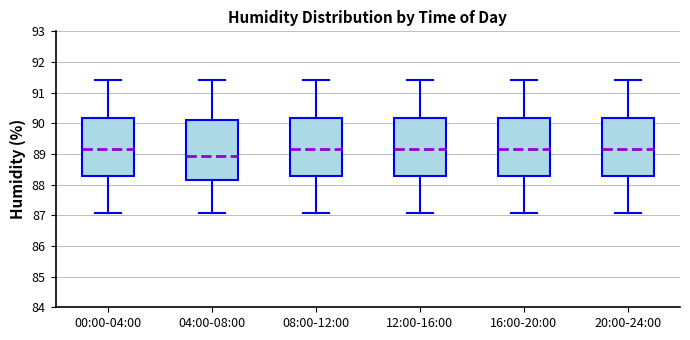

Reading left to right, transcribe this box plot: for each box, give where its median line is, the range the box spans, and where its two whiskers end, as read against the y-axis. The values are not printed on the chart, so give them approximately, as read against the axis.

00:00-04:00: median 89.2, box 88.3 to 90.2, whiskers 87.1 to 91.4
04:00-08:00: median 88.9, box 88.1 to 90.1, whiskers 87.1 to 91.4
08:00-12:00: median 89.2, box 88.3 to 90.2, whiskers 87.1 to 91.4
12:00-16:00: median 89.2, box 88.3 to 90.2, whiskers 87.1 to 91.4
16:00-20:00: median 89.2, box 88.3 to 90.2, whiskers 87.1 to 91.4
20:00-24:00: median 89.2, box 88.3 to 90.2, whiskers 87.1 to 91.4